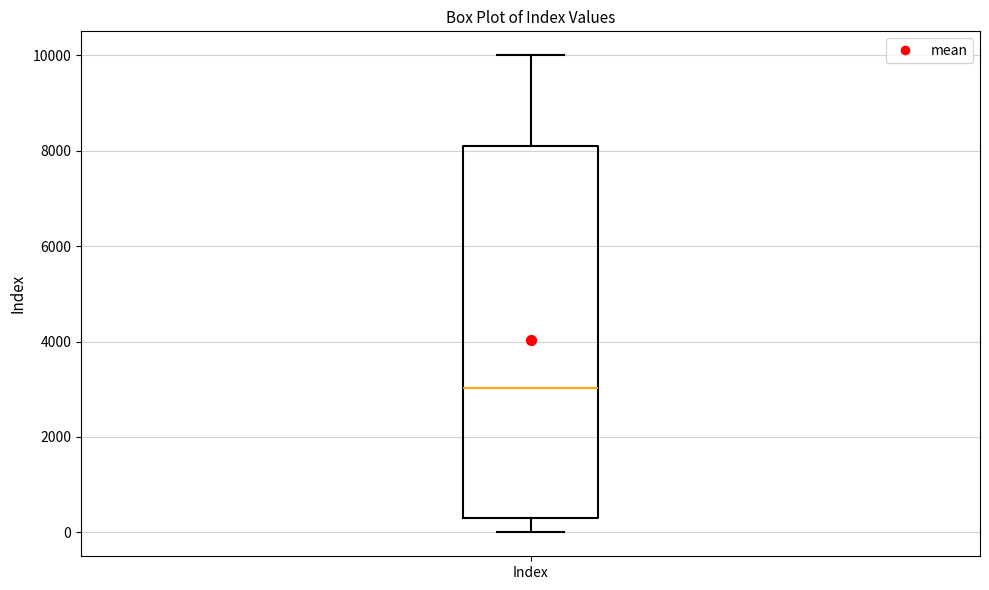

Transcribe this box plot: give where the median line is, the range the box spans, and where the two whiskers end, as read against the y-axis. The values are not printed on the chart, so give them approximately, as read against the axis.

median 3000, box 400 to 8200, whiskers 0 to 10000